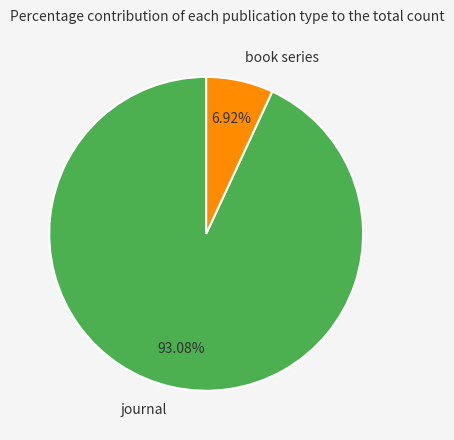

Is it true that book series is 13% of the pie?

False